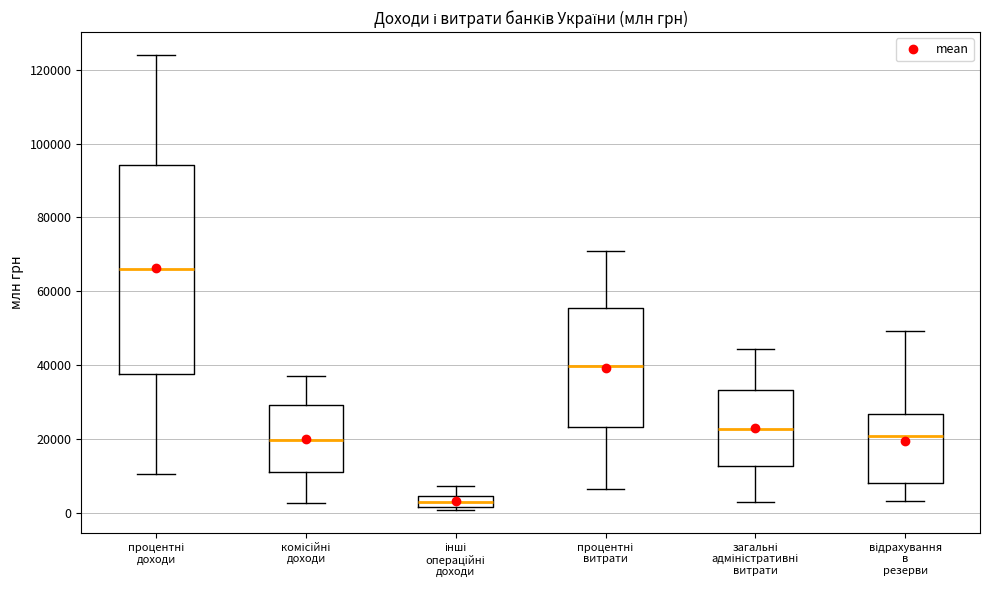

Comparing the boxes themselves (not the whiskers), which one is the tallest?

процентні доходи